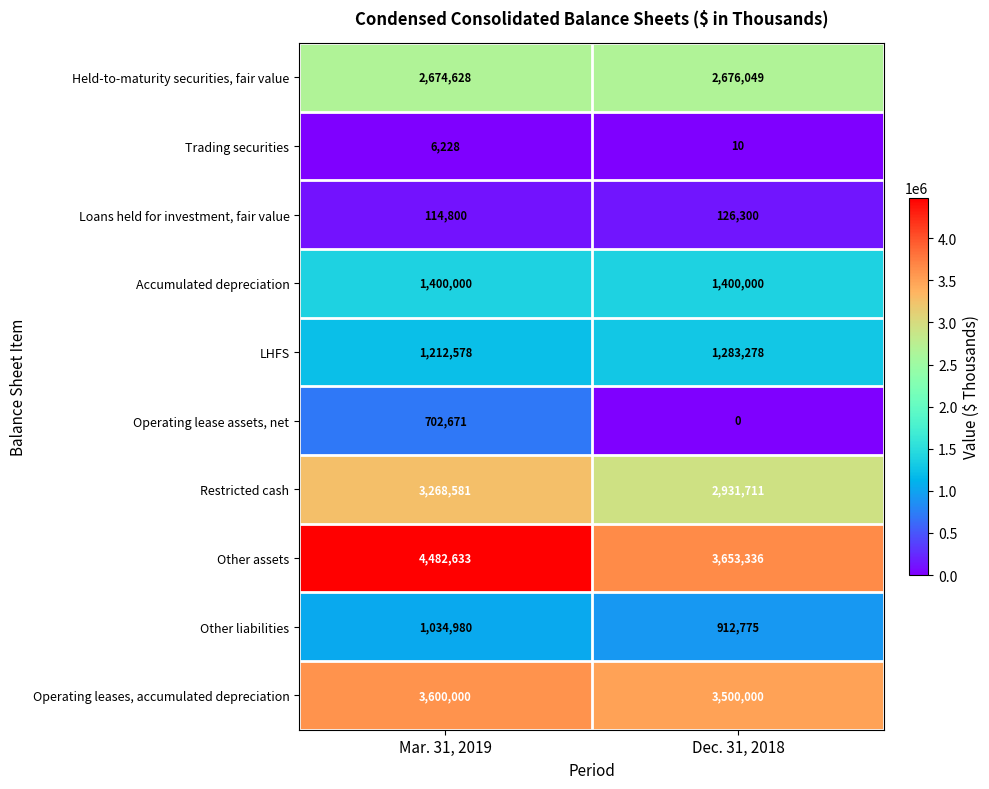

Reading left to right, list all the values displayed in this chart.

Held-to-maturity securities, fair value: 2674628	2676049
Trading securities: 6228	10
Loans held for investment, fair value: 114800	126300
Accumulated depreciation: 1400000	1400000
LHFS: 1212578	1283278
Operating lease assets, net: 702671	0
Restricted cash: 3268581	2931711
Other assets: 4482633	3653336
Other liabilities: 1034980	912775
Operating leases, accumulated depreciation: 3600000	3500000